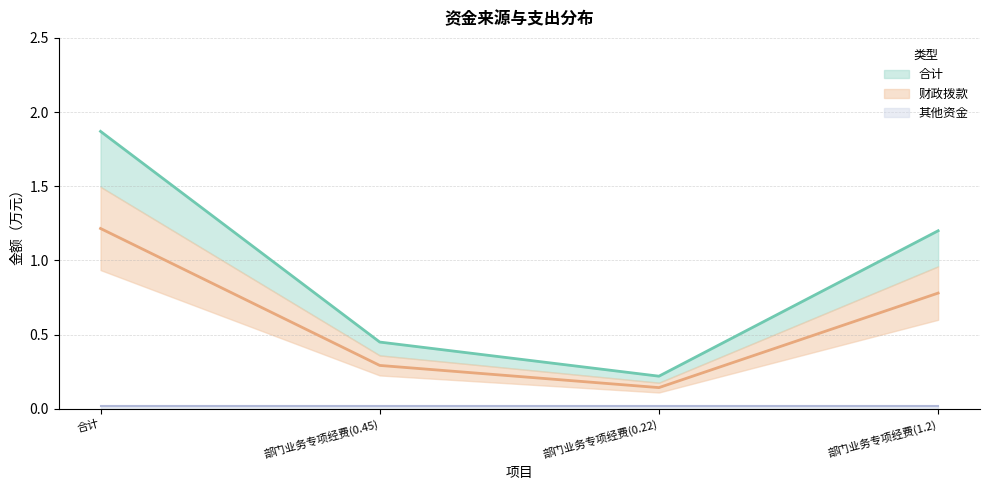

Is the value of 合计 at 部门业务专项经费(1.2) greater than the value of 财政拨款 at 合计?

No